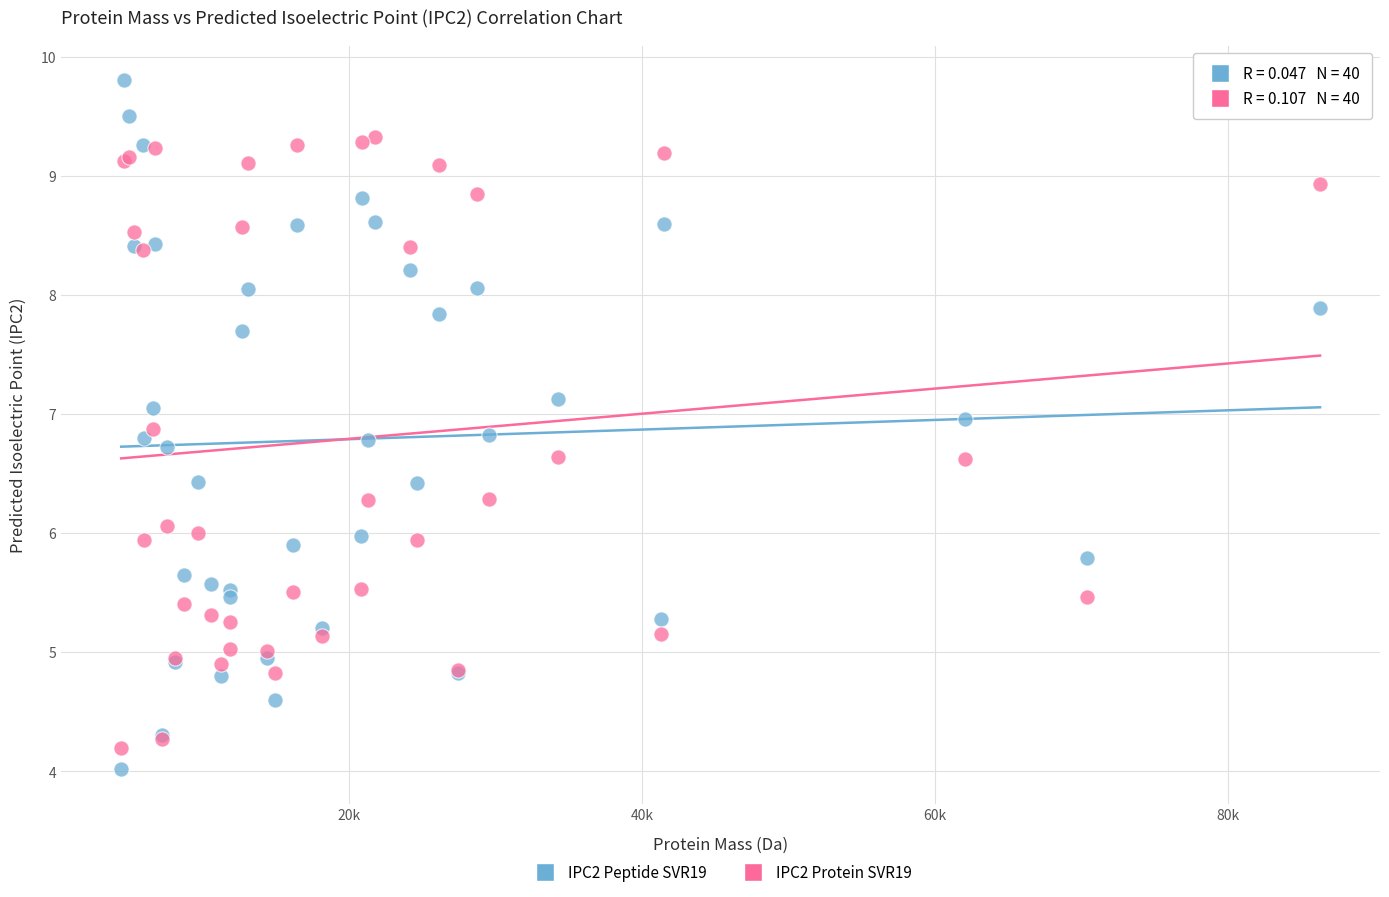

Which series contains the lowest Y value?

IPC2 Peptide SVR19